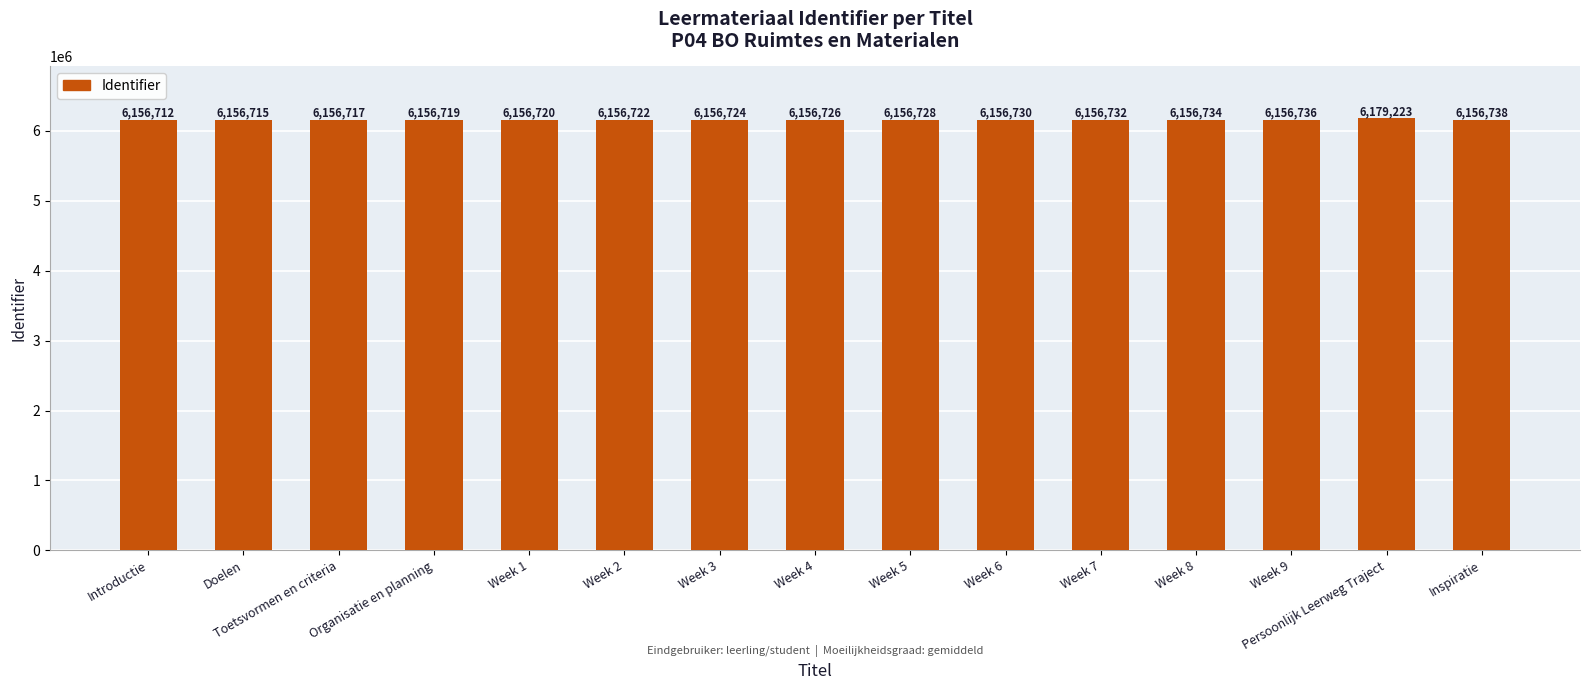

Which label corresponds to the largest value in the chart?

Persoonlijk Leerweg Traject